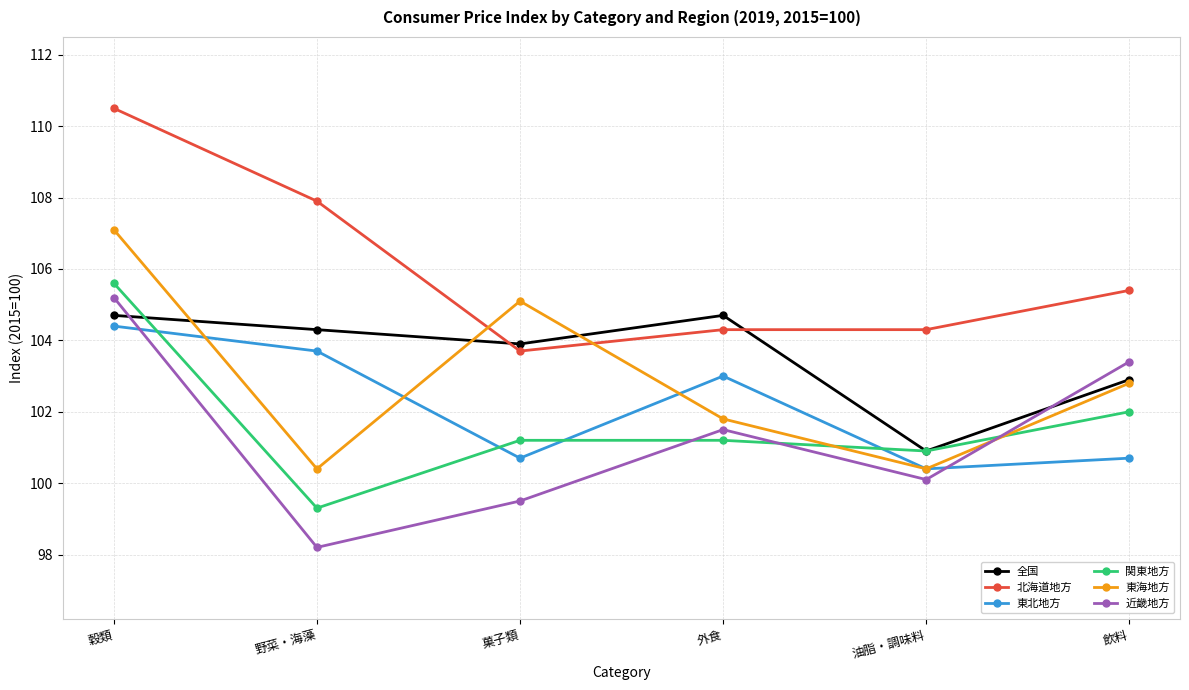

How many categories are shown in the chart?

6